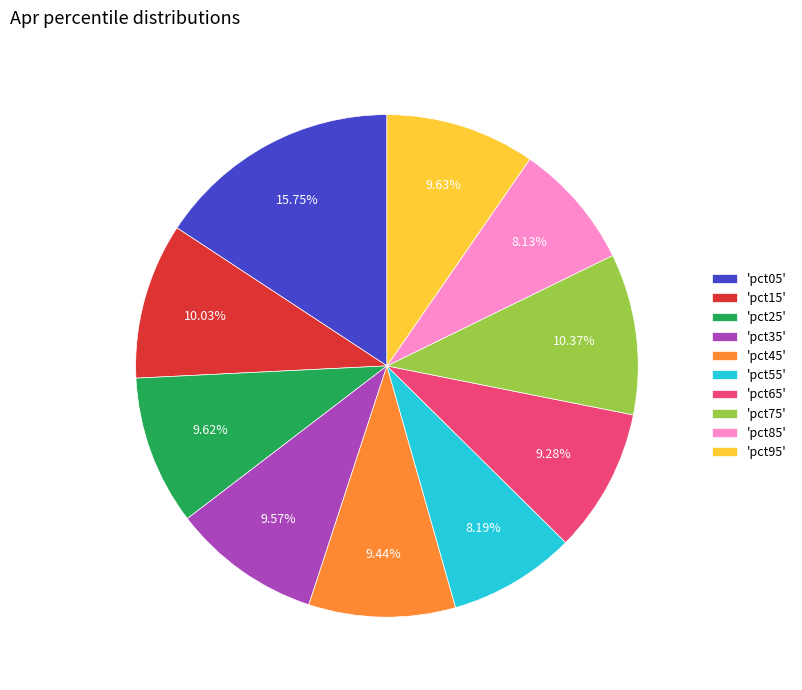

Is there a majority slice in this chart?

No